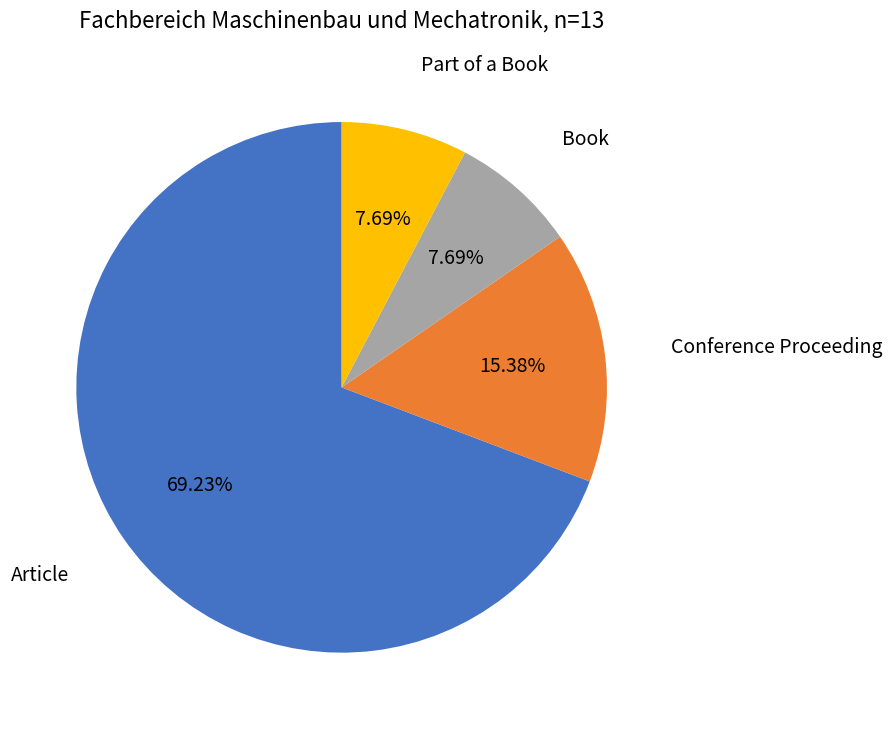

Count the number of slices in the pie.

4